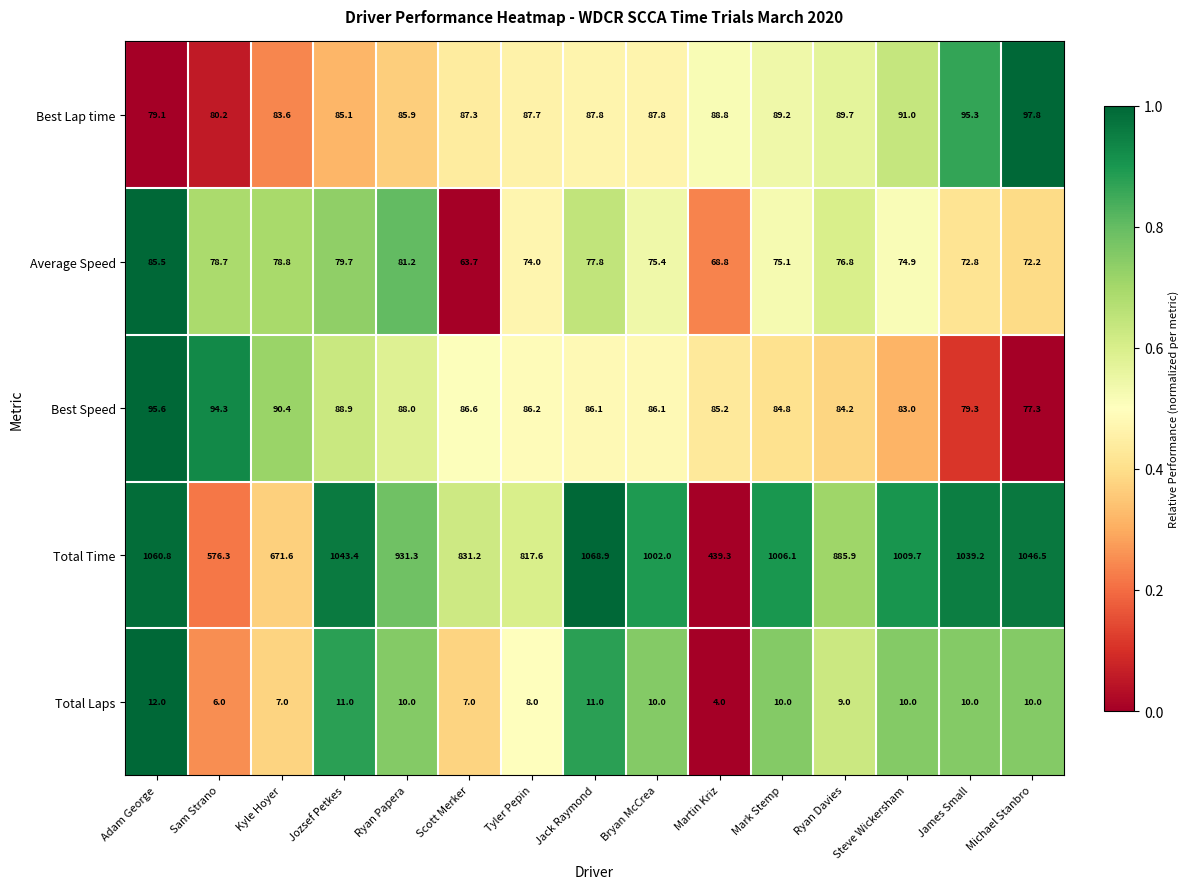

What is the lowest value of the Best Speed series?

77.3